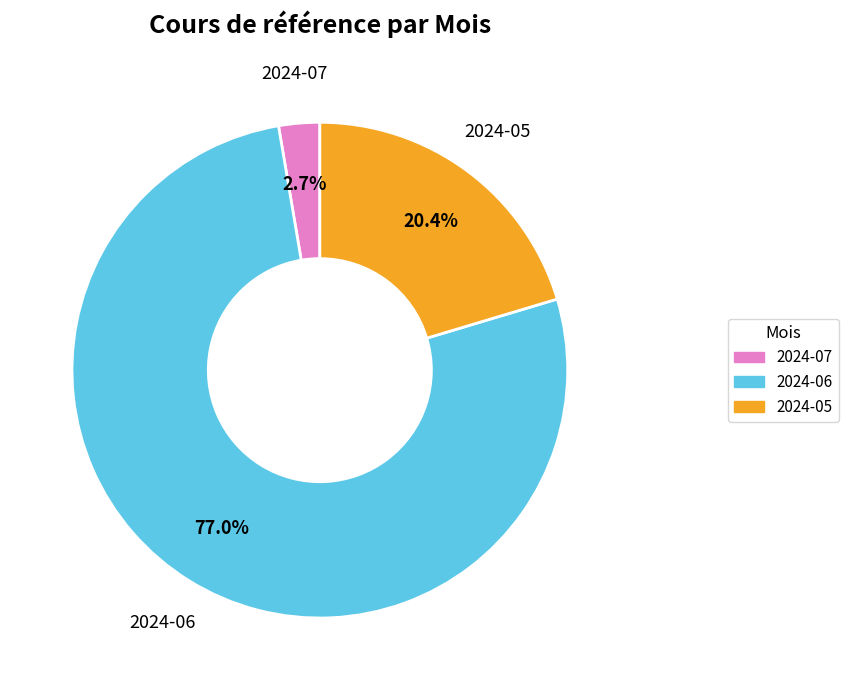

Rank the categories by value from lowest to highest.

2024-07, 2024-05, 2024-06